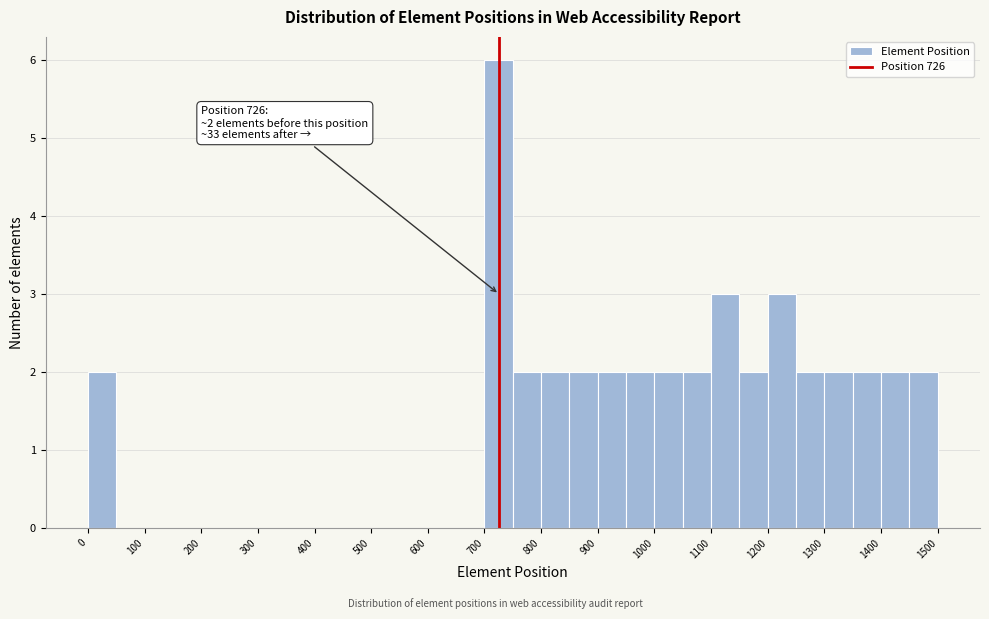

Over which range of the x-axis is the bar tallest?

700 to 750